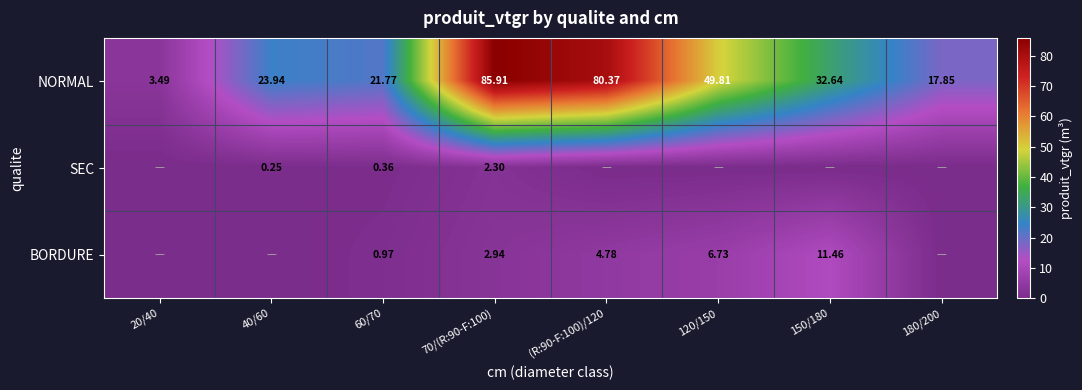

The value of NORMAL at 150/180 is 32.6. True or false?

True